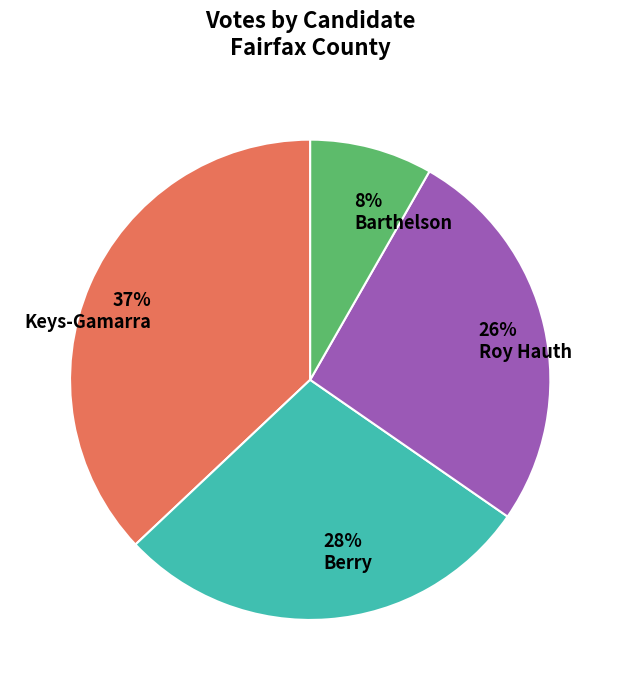

Which slice is the smallest?

Barthelson